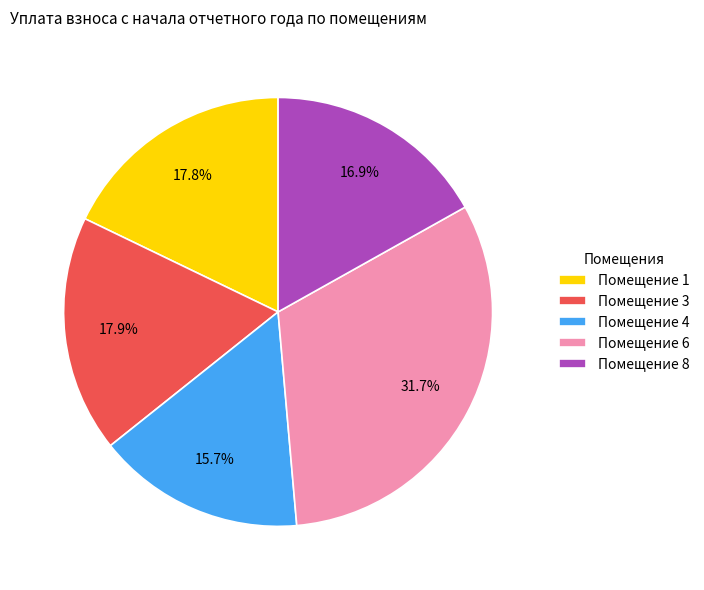

Is Помещение 1 the majority of the pie?

No